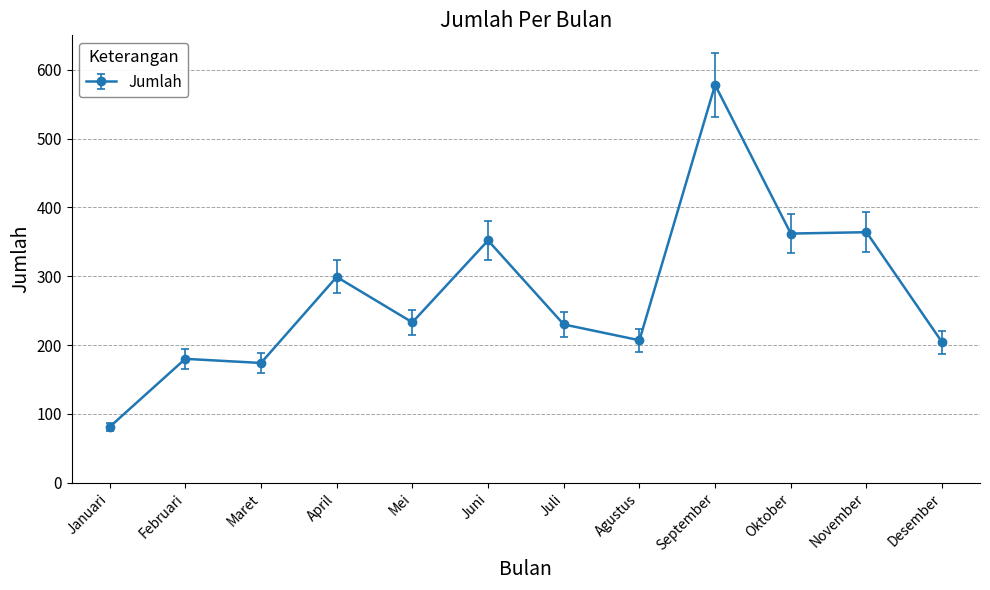

Is it true that the value at Juli is 97?

False